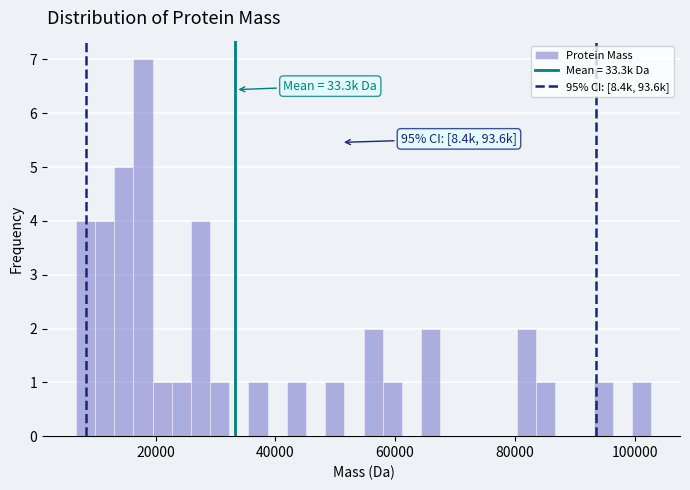

Read against the x-axis, roughly where is the centre of the tallest bar?

18000